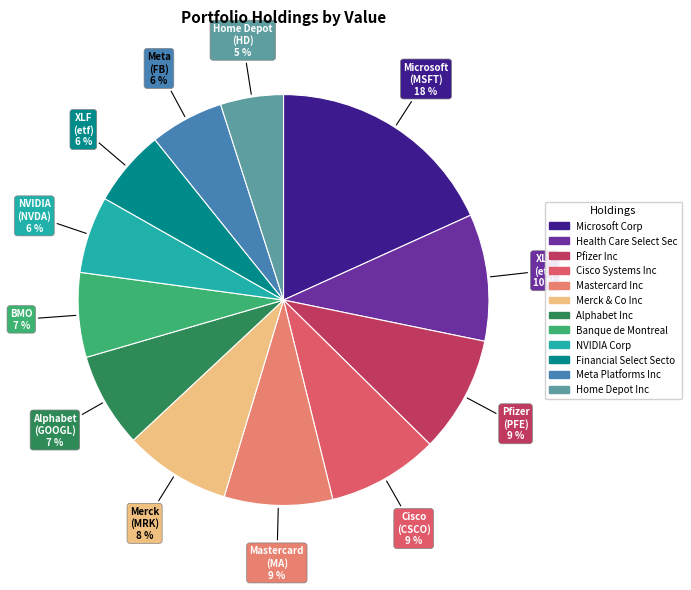

Does any single category account for the majority?

No